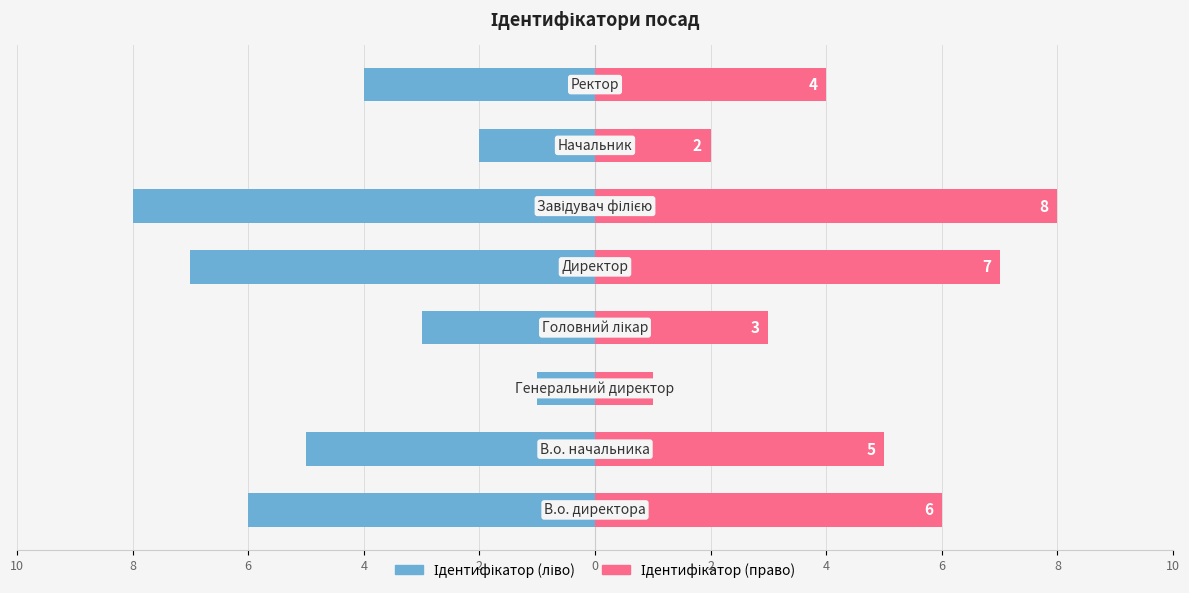

How many data points in Ідентифікатор (ліво) are above -4?

3